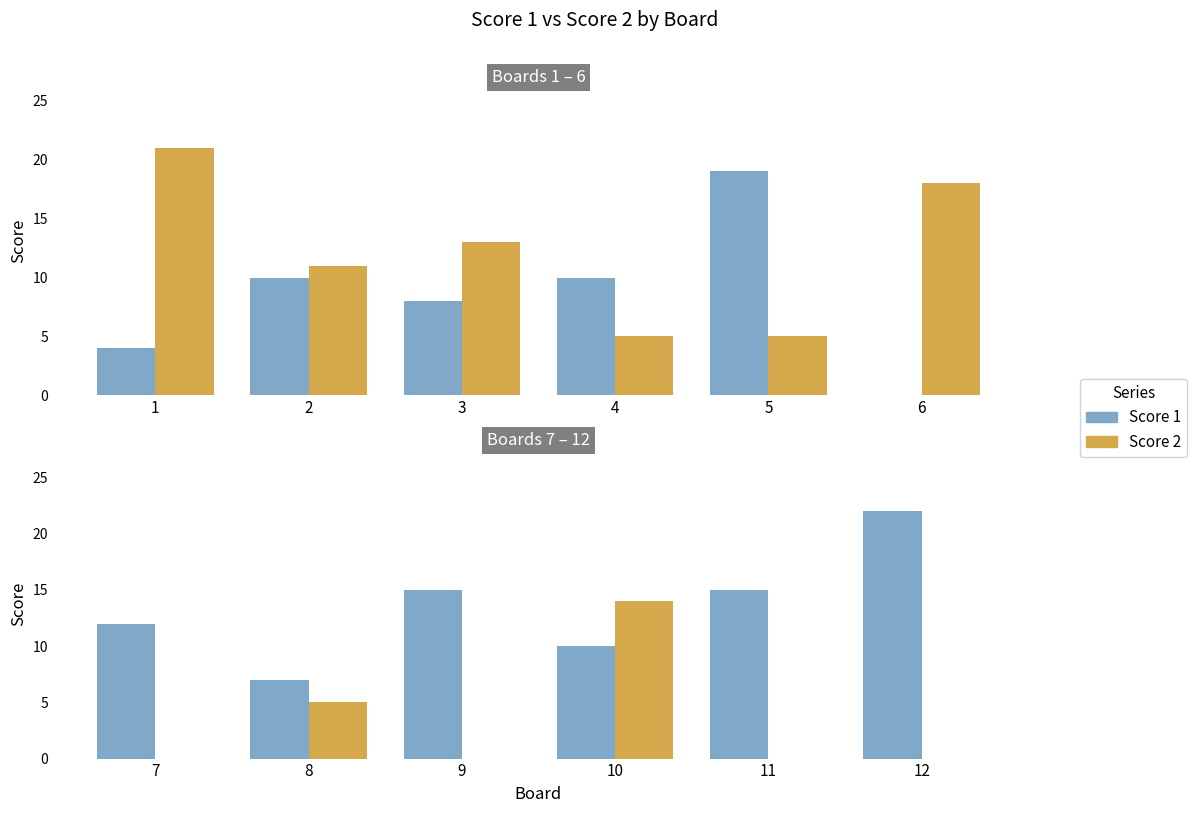

Rank the series by their maximum value, from lowest to highest.

Score 2, Score 1